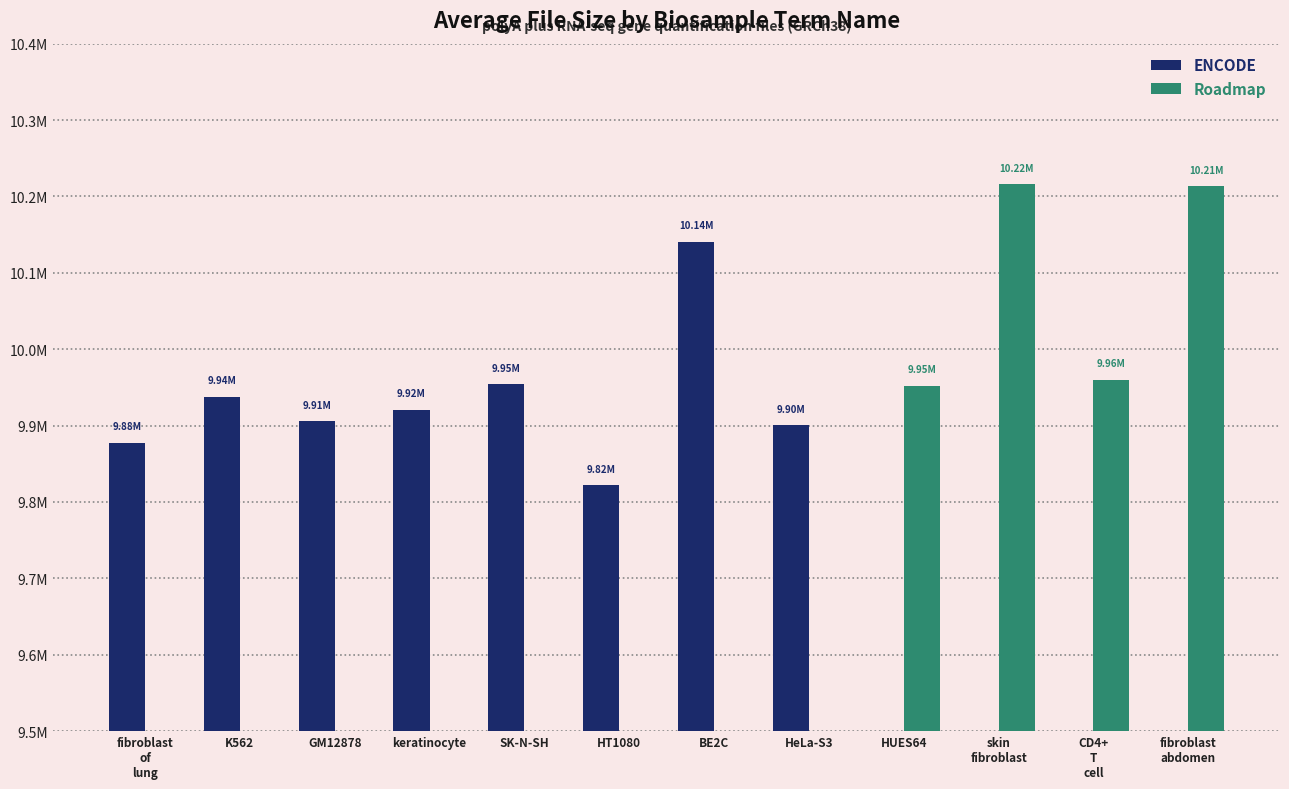

Count the number of data series in this chart.

2